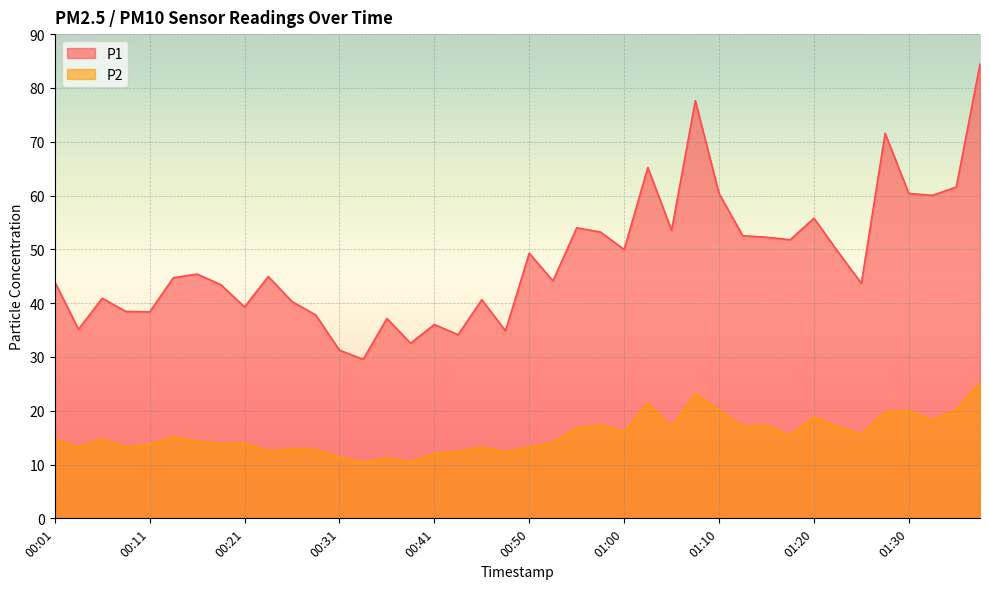

Where does the P2 series first go above 14?

00:01